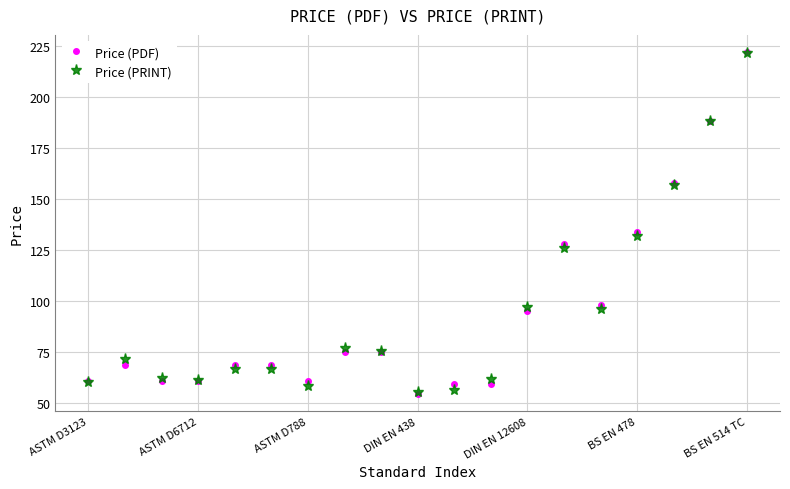

At how many categories does at least one series exceed 138?

3